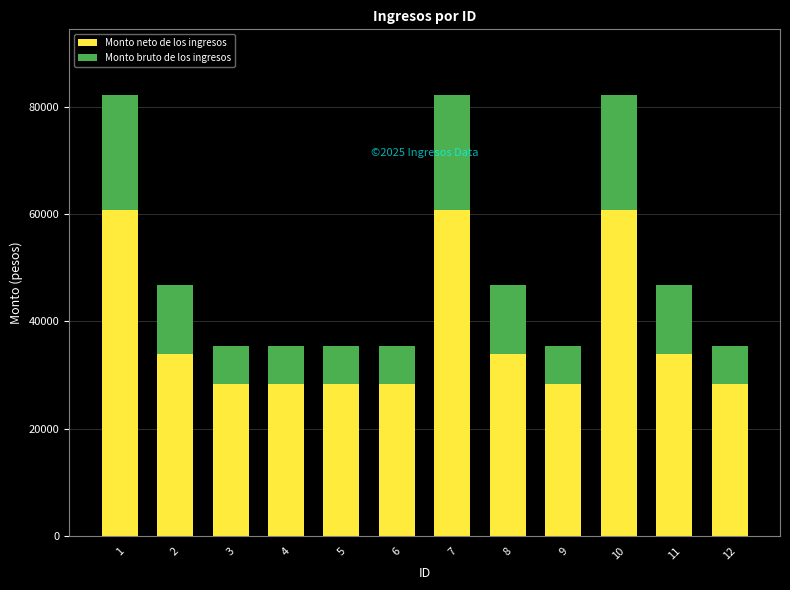

Are the bars grouped side by side (vs. stacked)?

No